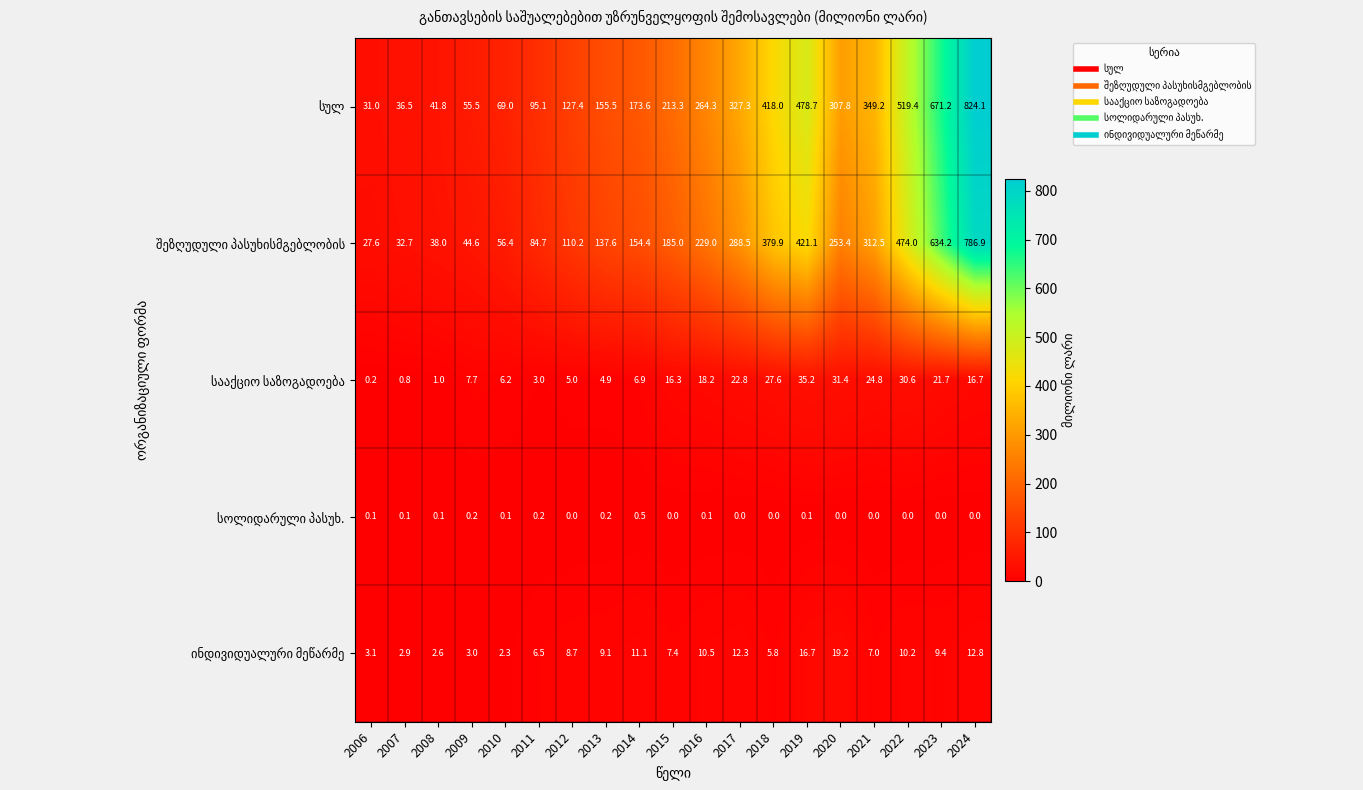

What is the maximum value shown in the chart?

824.1